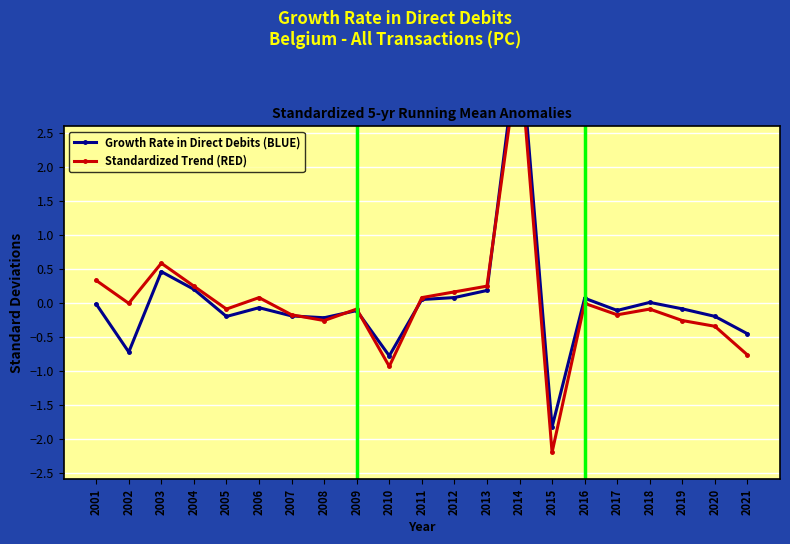

What is the difference between the highest and lowest values at 2018?

0.1